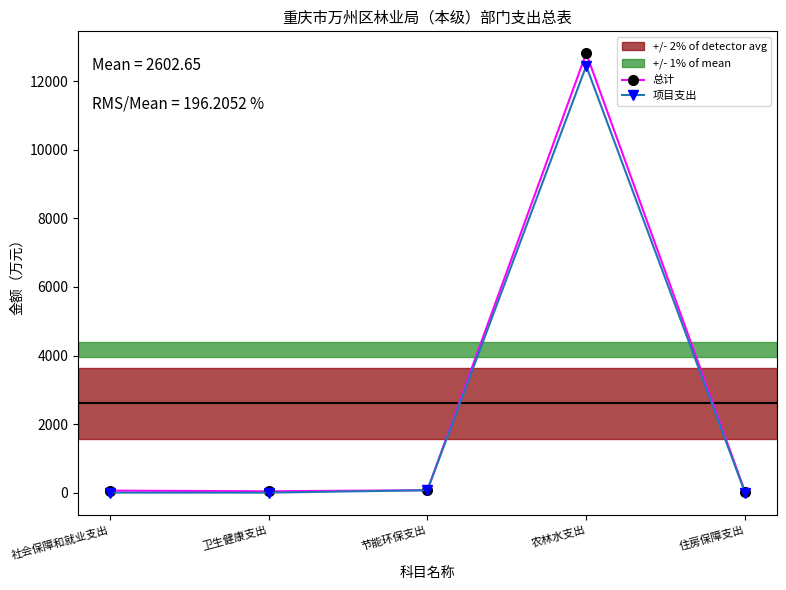

What is the maximum value for 总计?

12815.7